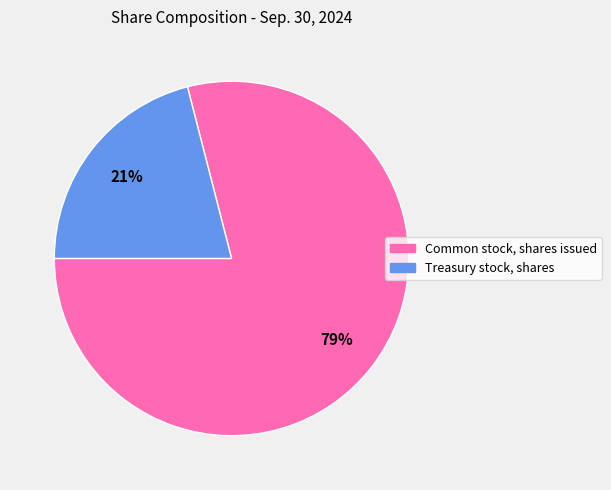

Between Common stock, shares issued and Treasury stock, shares, which is larger?

Common stock, shares issued